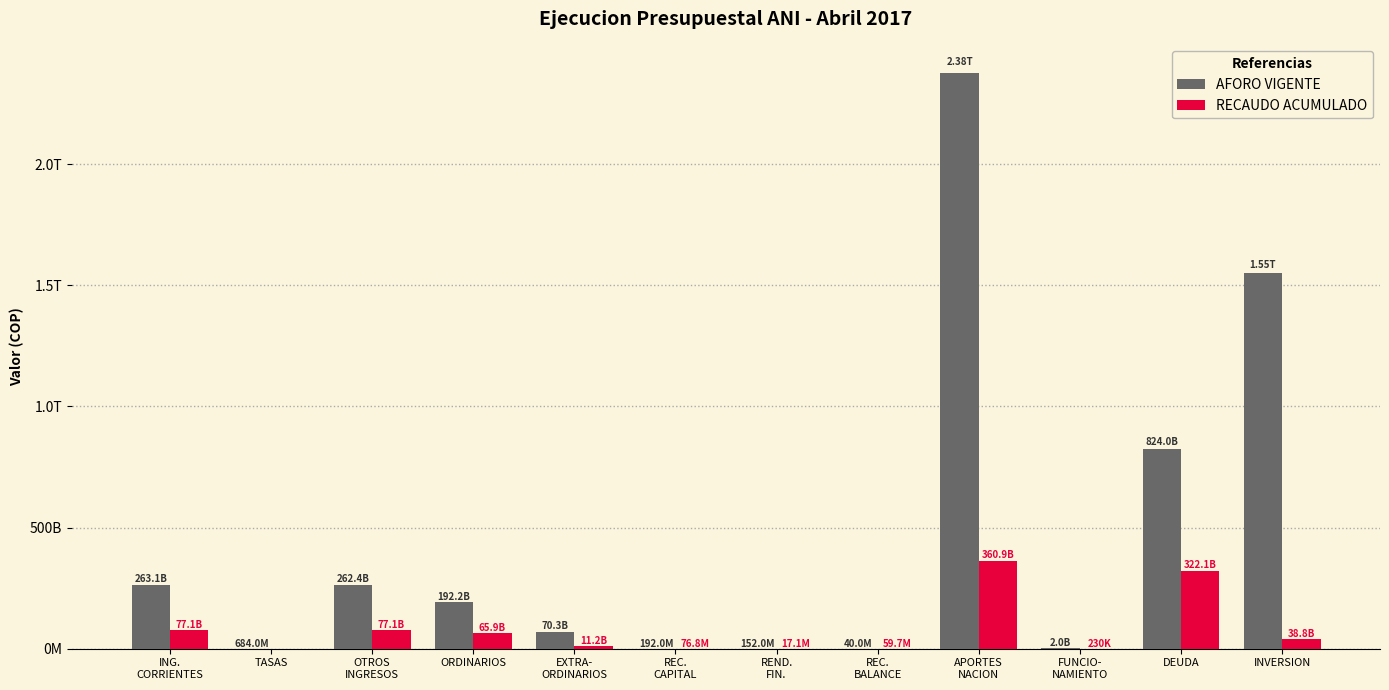

What are all the series names shown in the legend?

AFORO VIGENTE, RECAUDO ACUMULADO